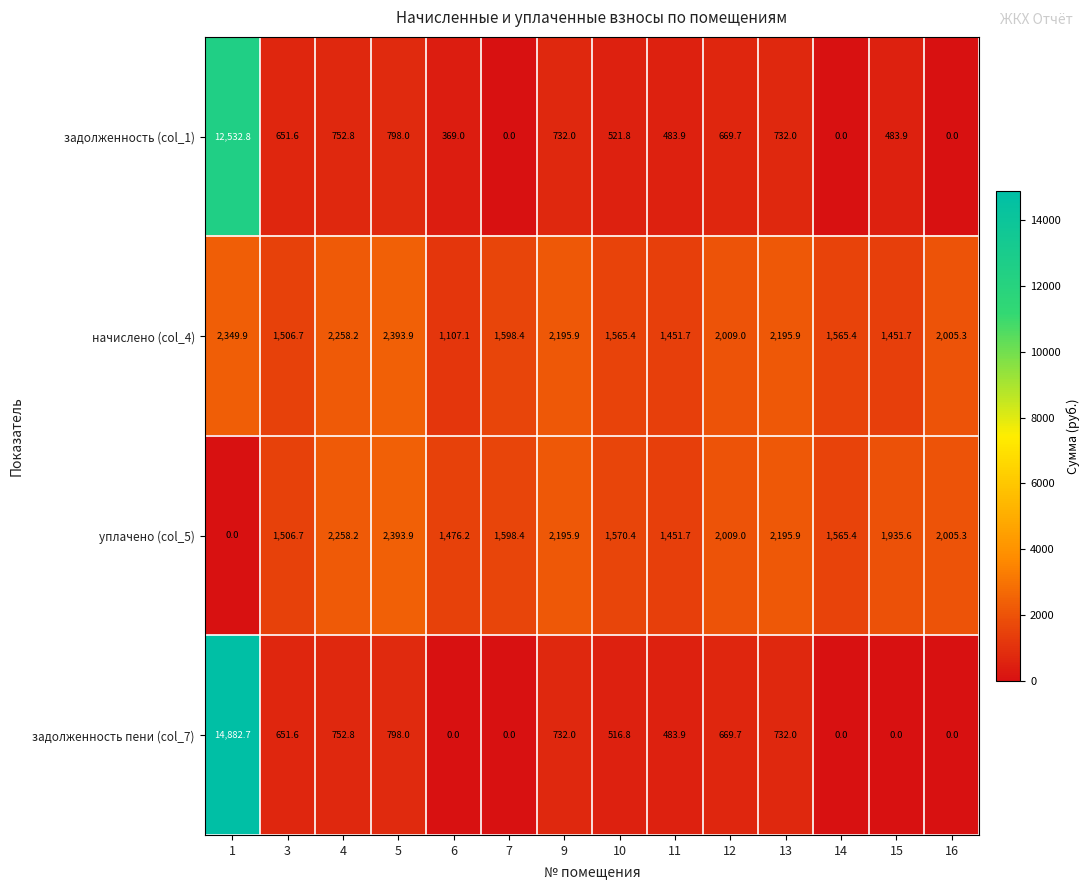

What is the difference between the highest and lowest values at 16?

2005.3